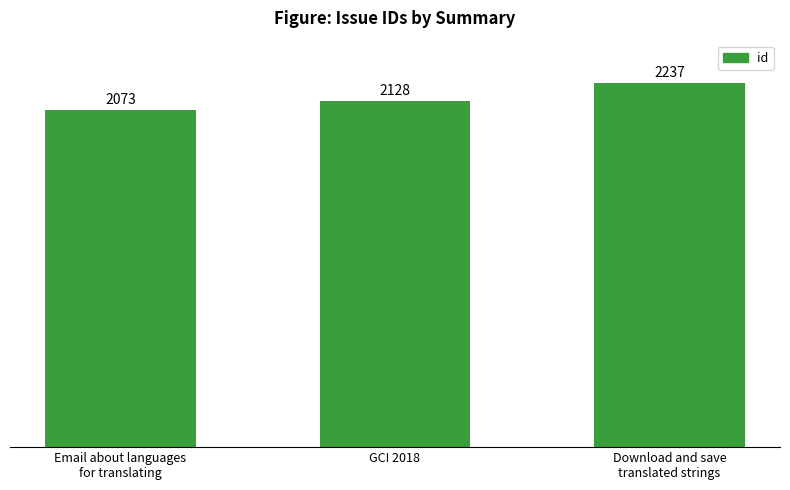

Reading right to left, what are all the values shown in this chart?

Download and save
translated strings=2237	GCI 2018=2128	Email about languages
for translating=2073